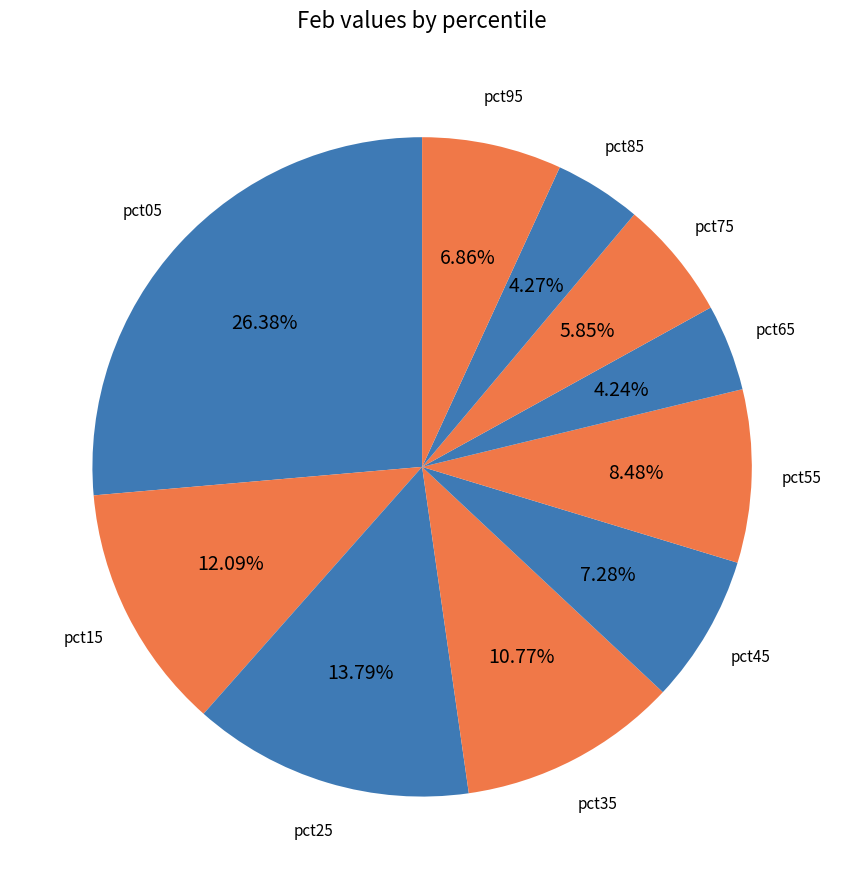

How many slices are in this pie chart?

10